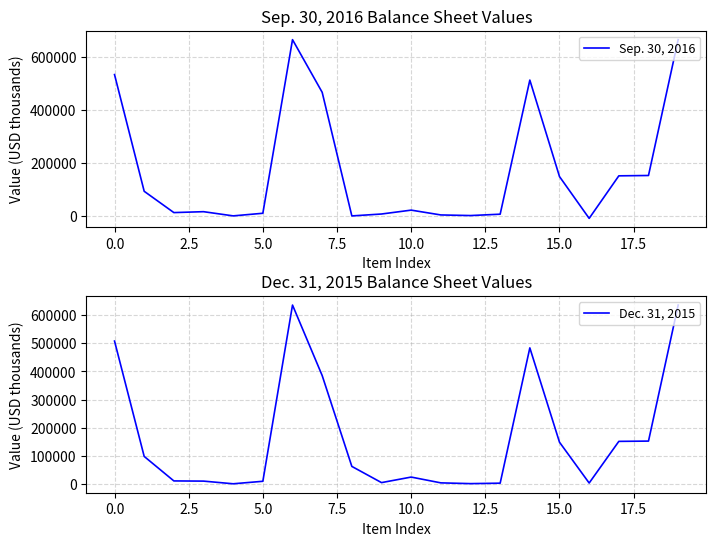

How many interior local valleys does the Sep. 30, 2016 series have?

5